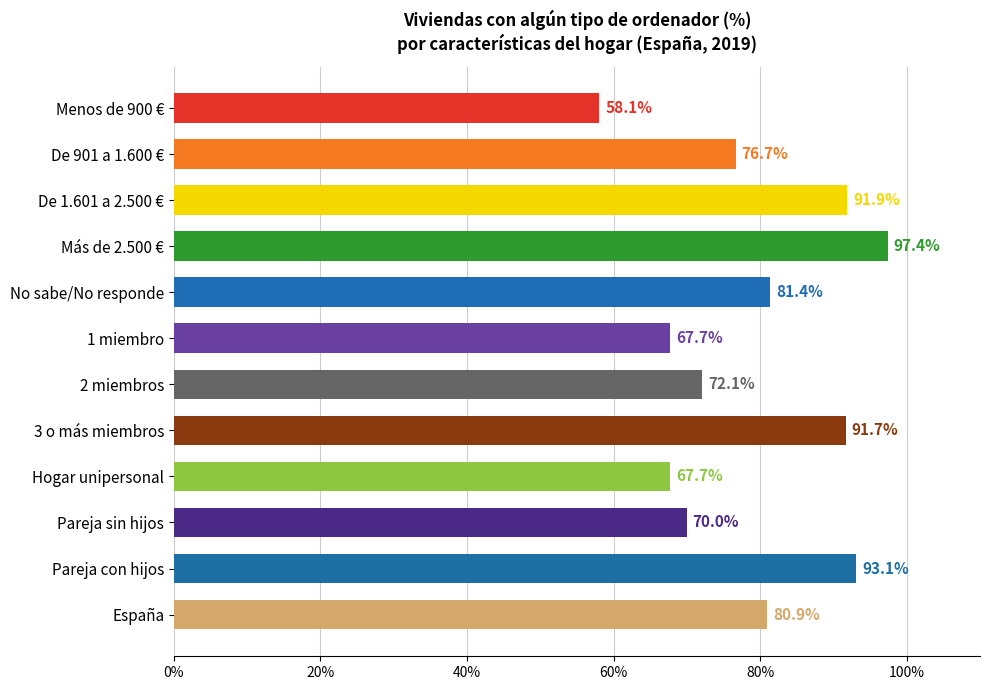

What is the ratio of the value at Pareja con hijos to the value at Más de 2.500 €?

1.0